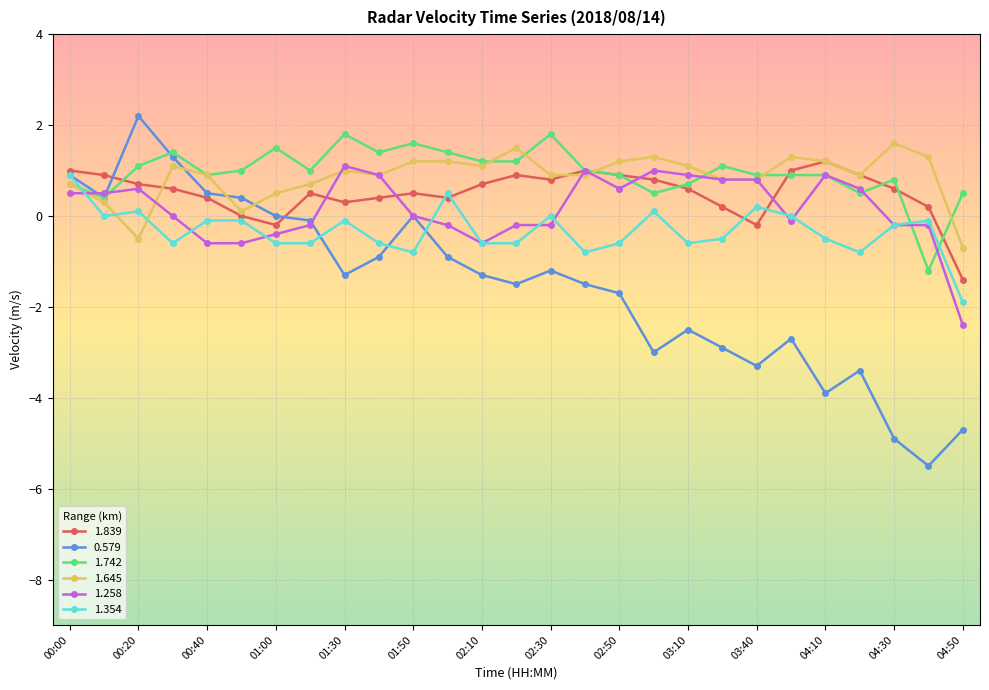

Is this an area chart (filled region under the line)?

No